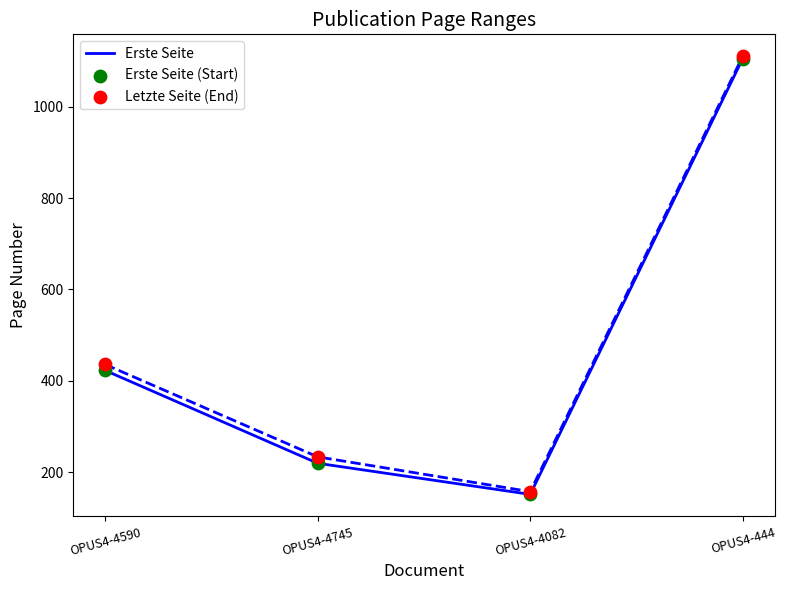

Which series reaches the minimum Y coordinate?

Erste Seite